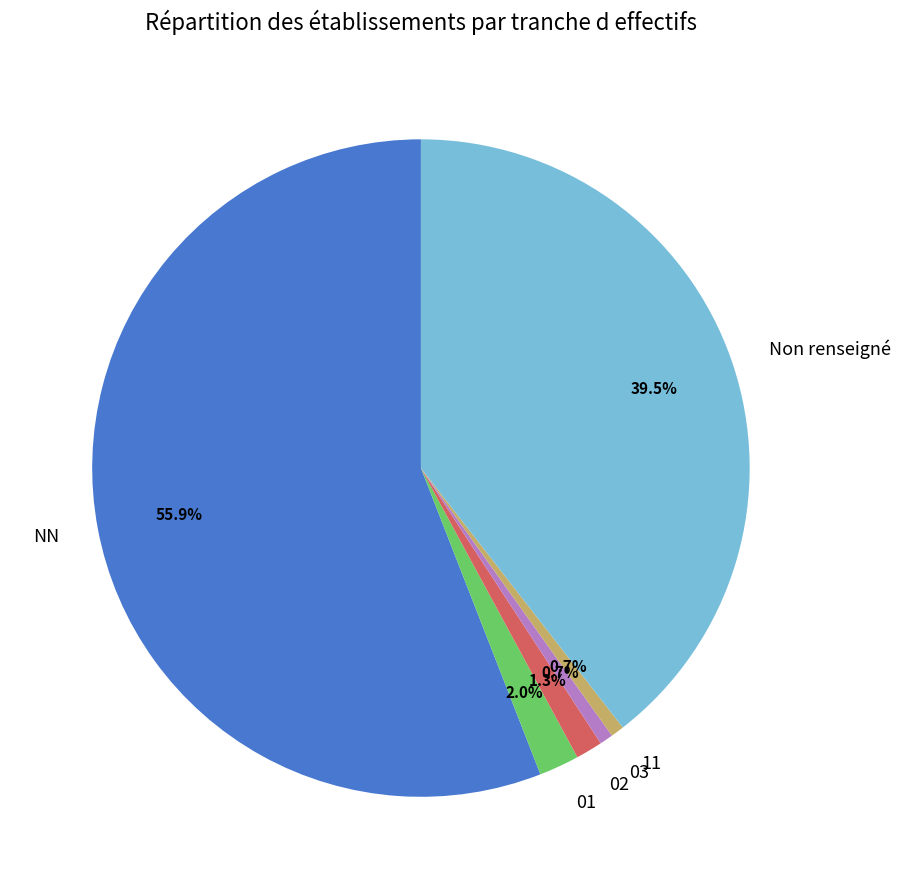

Which category has the biggest portion of the pie?

NN